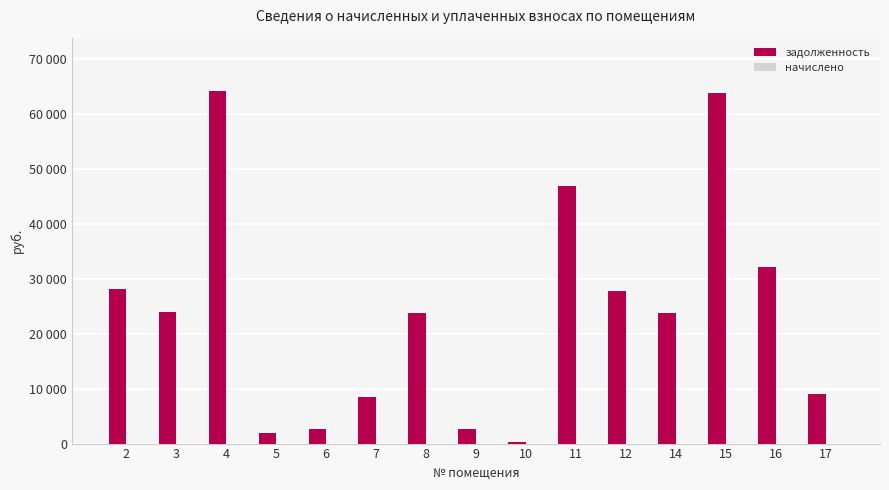

Are the bars horizontal?

No